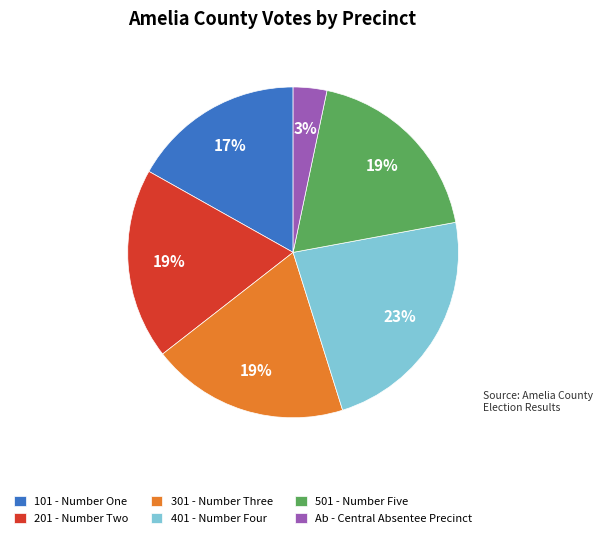

Is the sum of 201 - Number Two and Ab - Central Absentee Precinct greater than half?

No